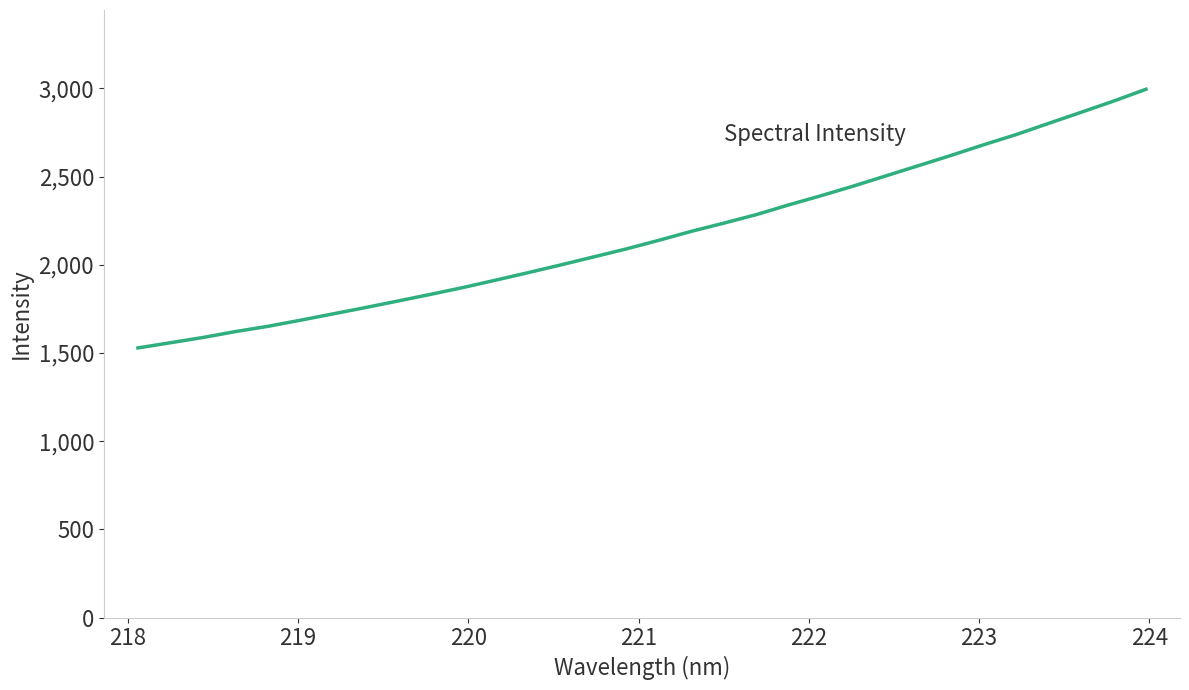

What is the minimum value shown in the chart?

1528.7